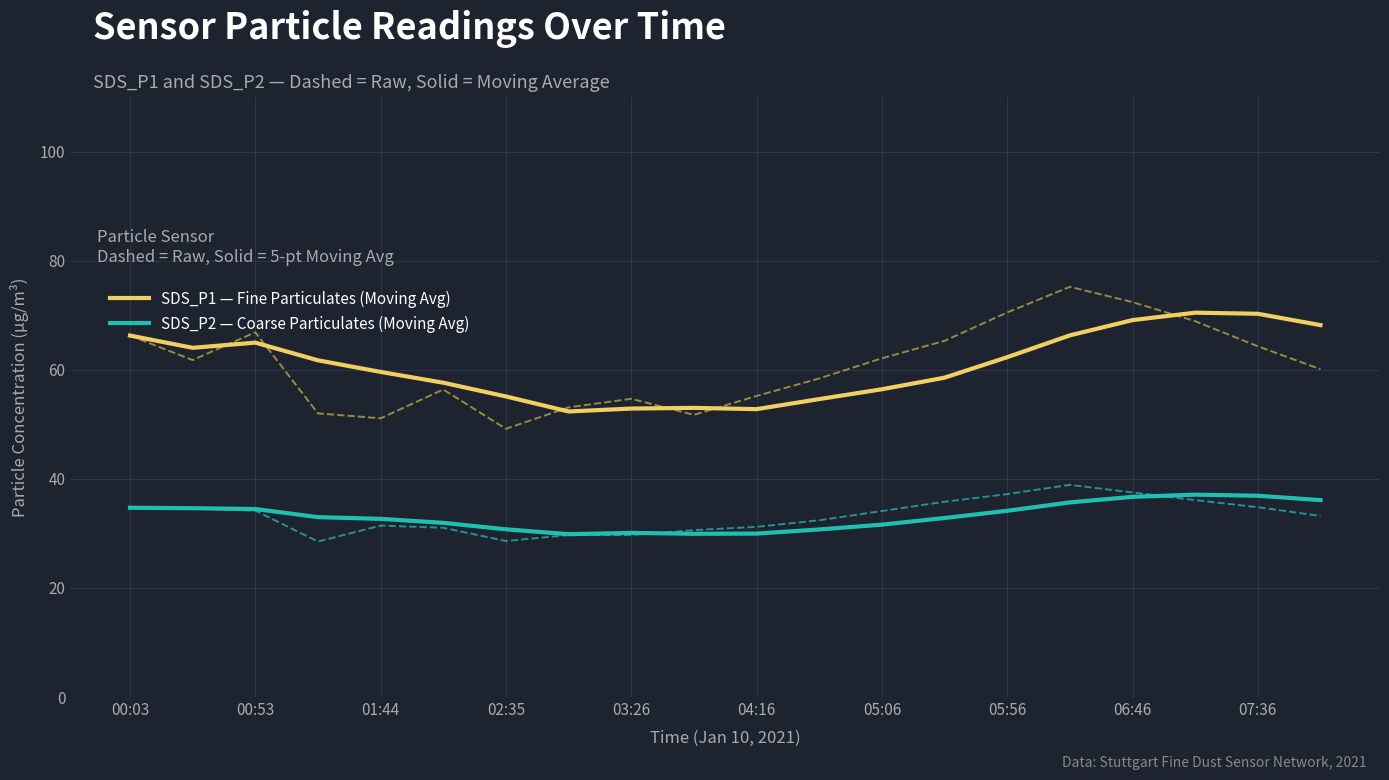

Reading left to right, transcribe all the data shown in this chart.

SDS_P1 — Fine Particulates (Moving Avg): 66.3	64.0	65.0	61.7	59.6	57.6	55.1	52.3	52.9	53.0	52.8	54.6	56.4	58.5	62.3	66.3	69.1	70.5	70.3	68.2
SDS_P2 — Coarse Particulates (Moving Avg): 34.7	34.6	34.5	33.0	32.7	31.9	30.7	29.9	30.1	29.9	30.0	30.7	31.6	32.8	34.1	35.7	36.7	37.1	36.9	36.1